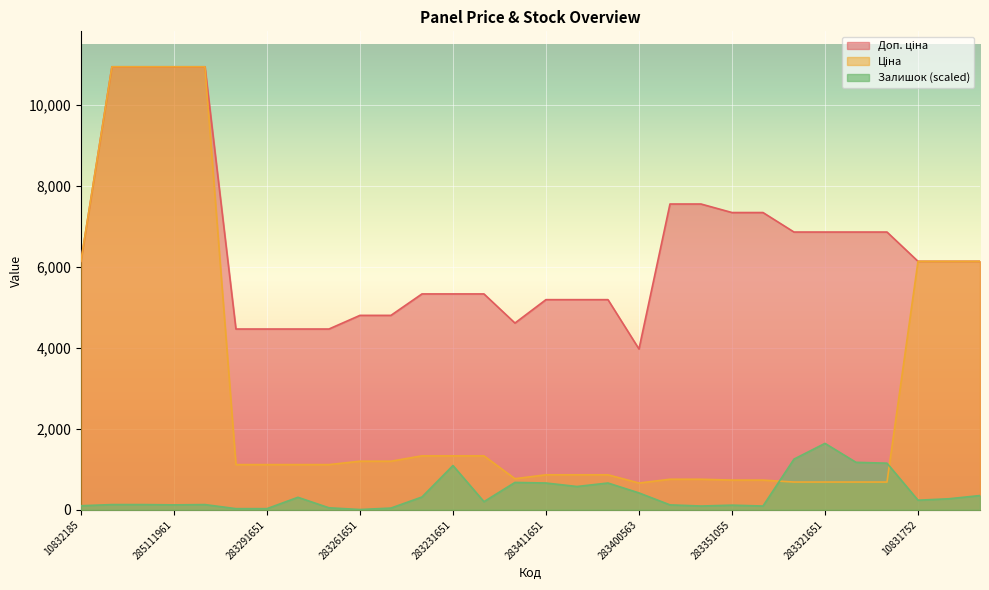

Where do Ціна and Залишок first cross each other?

283351052 and 283321856